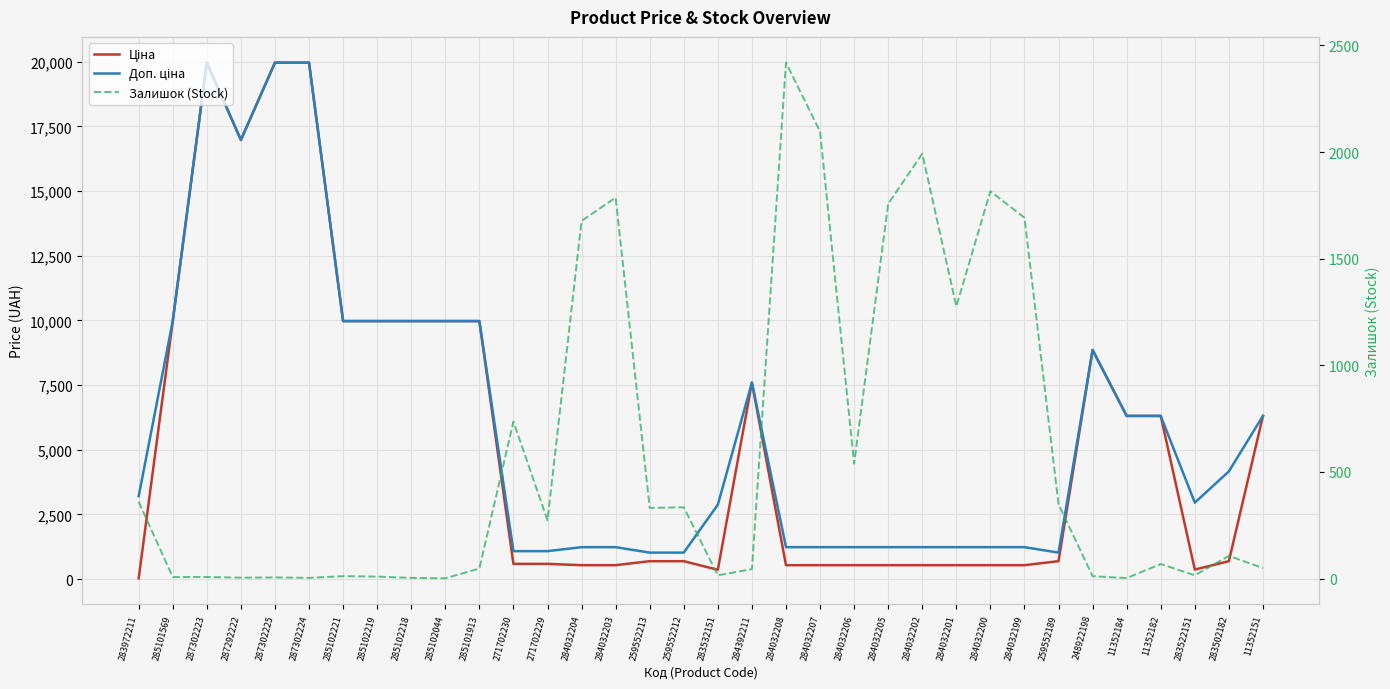

In Доп. ціна, how many points are lower than both neighbors (excluding endpoints)?

3